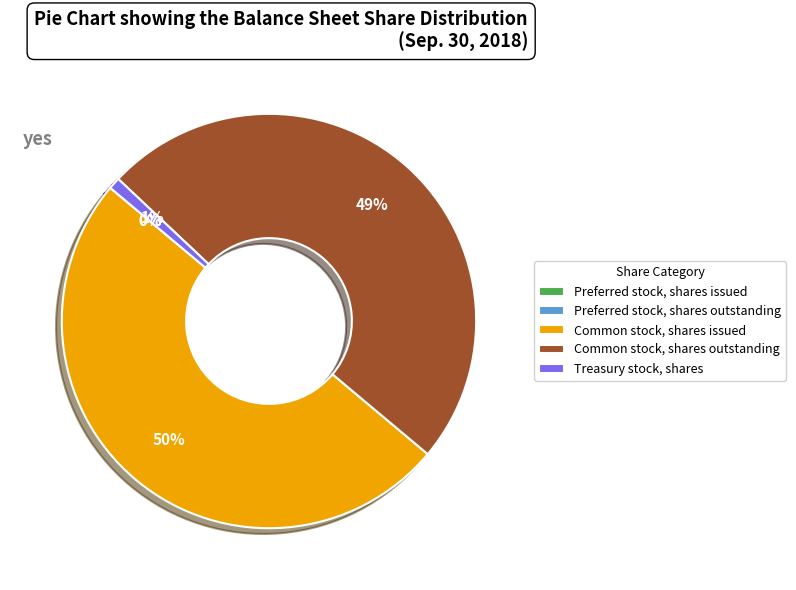

Between Common stock, shares outstanding and Treasury stock, shares, which is larger?

Common stock, shares outstanding